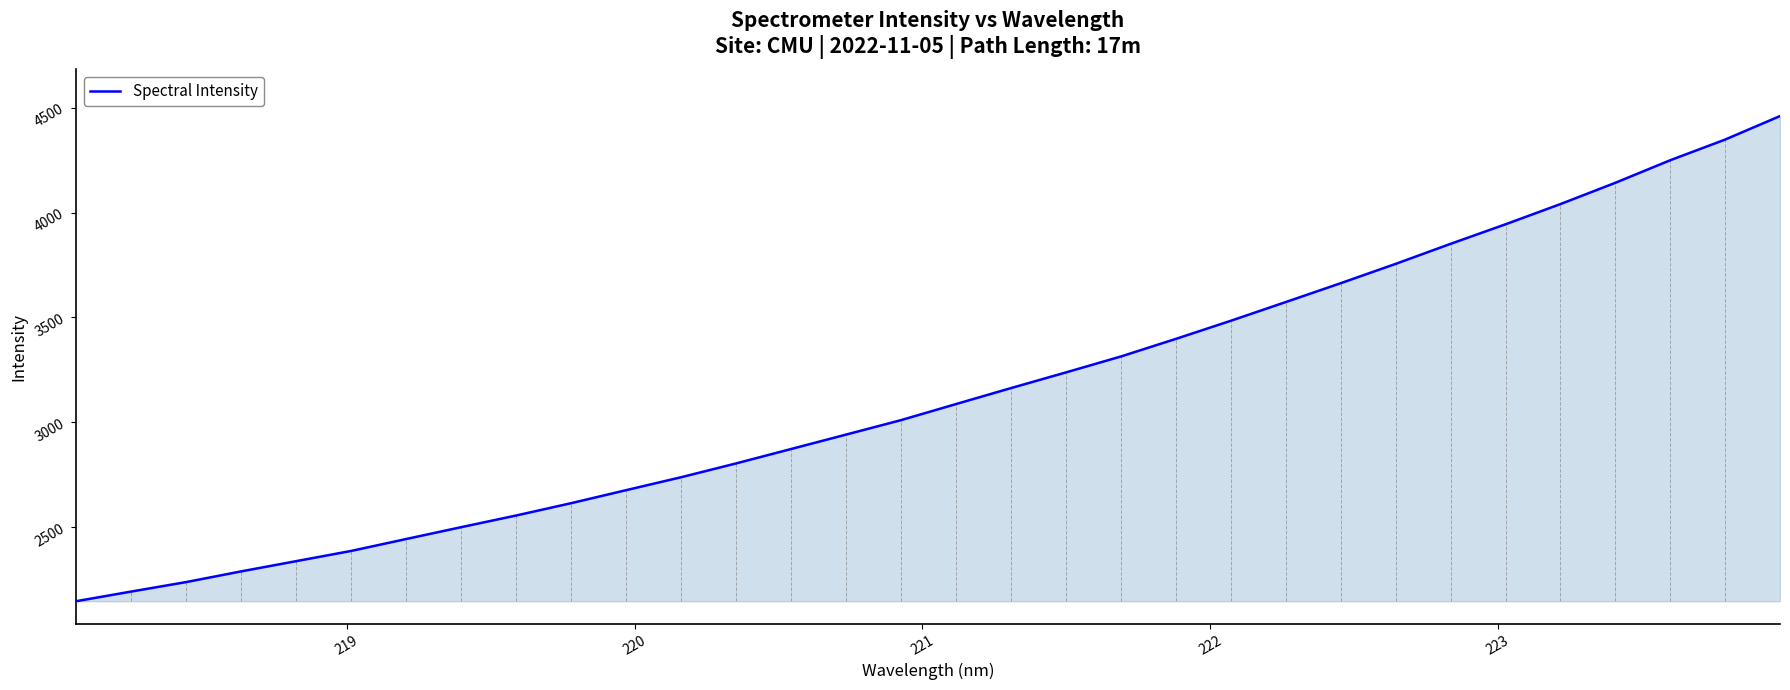

What is the smallest value displayed?

2148.1